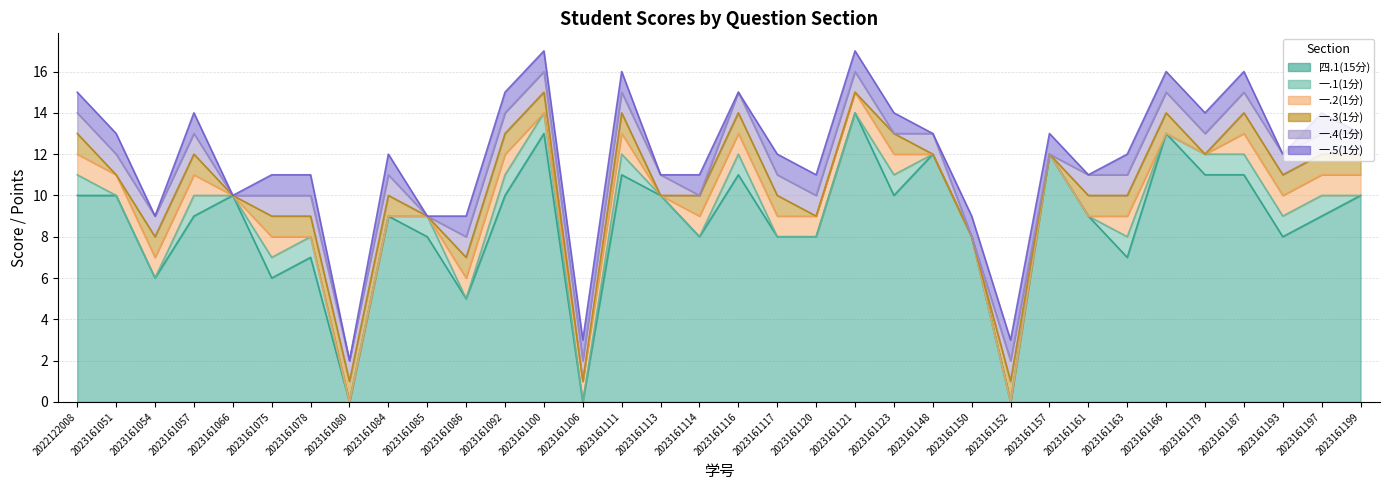

What is the sum of the 一.1(1分) values at 2023161187 and 2023161179?

2